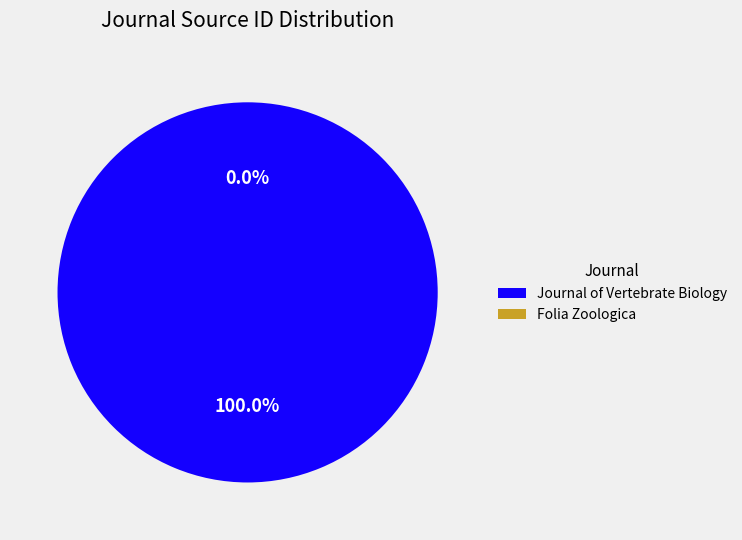

What percentage is the Journal of Vertebrate Biology slice, to the nearest percent?

100%